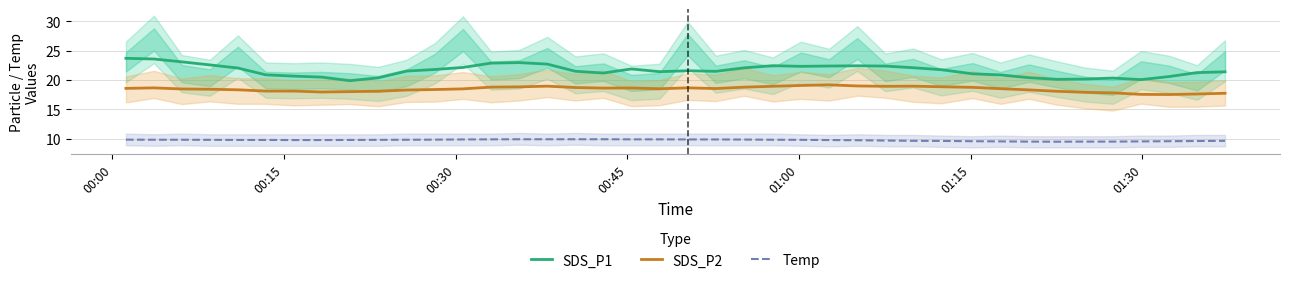

True or false: Temp and SDS_P2 intersect in this chart.

False